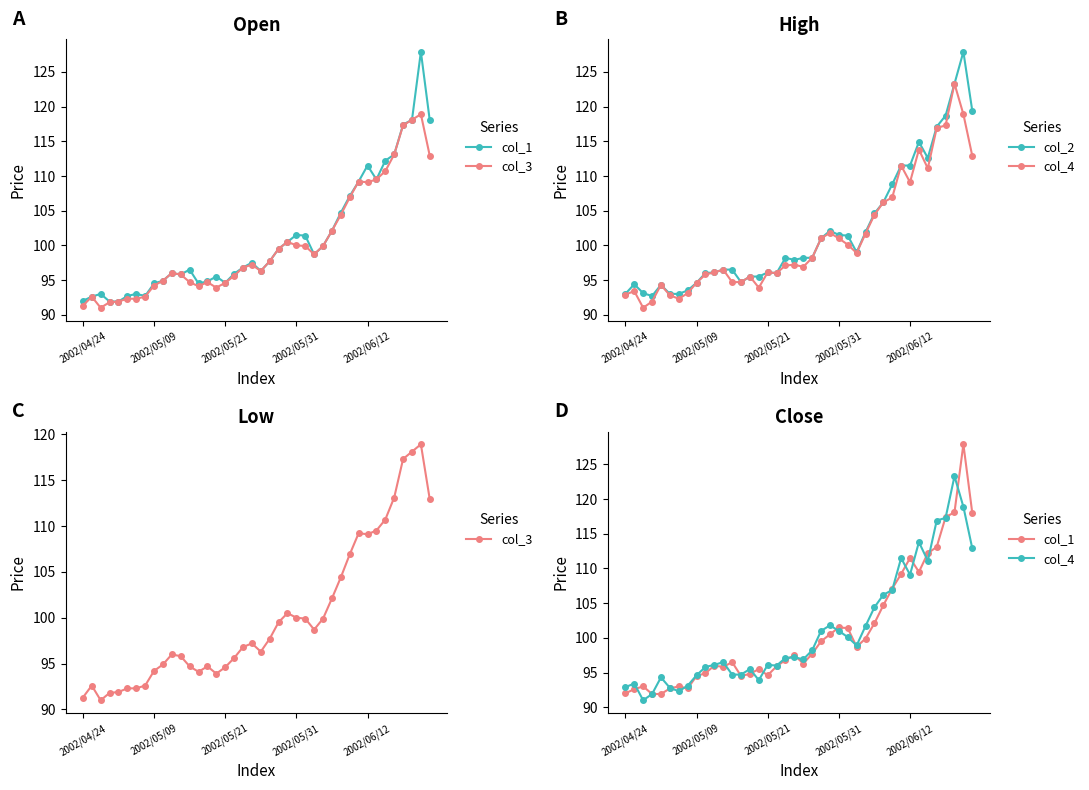

True or false: col_2 and col_1 intersect in this chart.

False